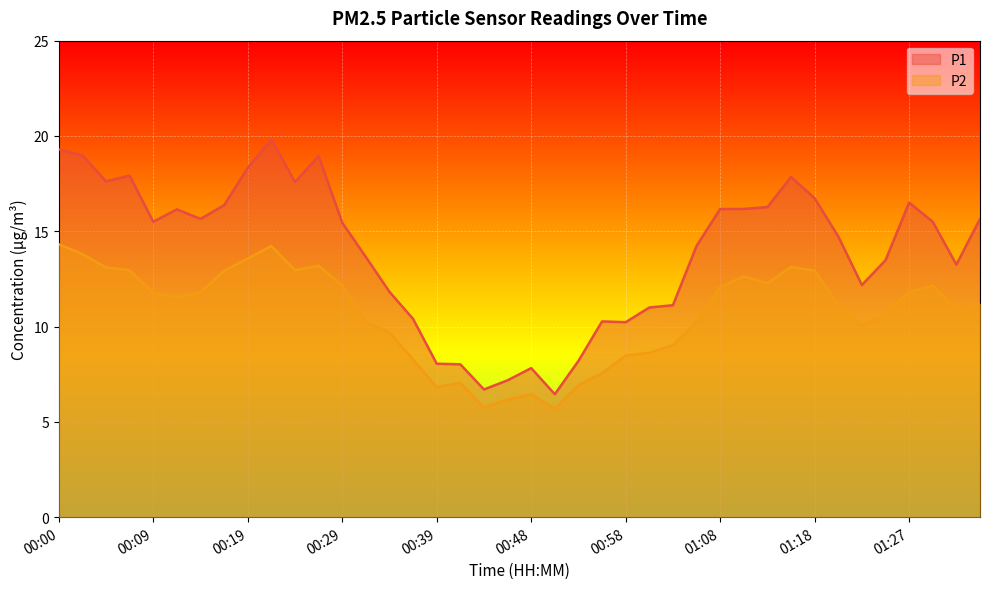

How many lines are shown in the chart?

2